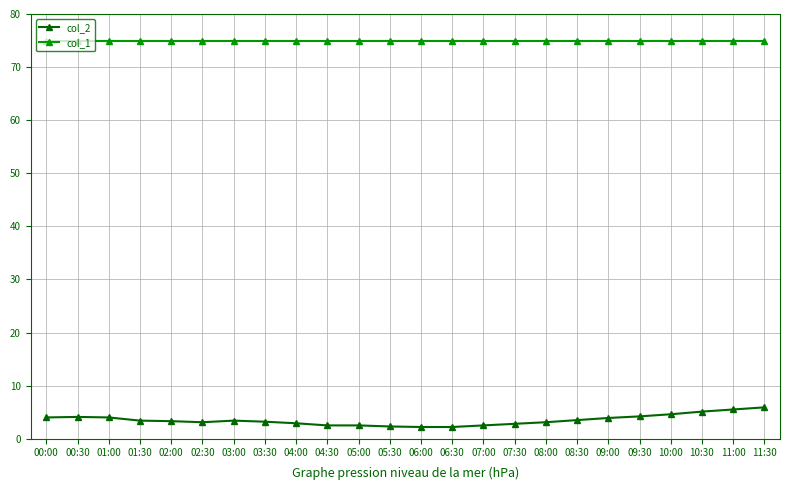

What is the total value across all series at 01:30?

78.3